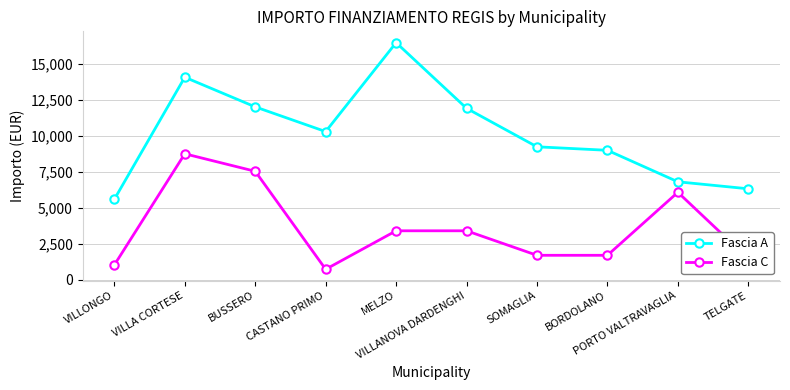

What position from the left is BUSSERO?

3